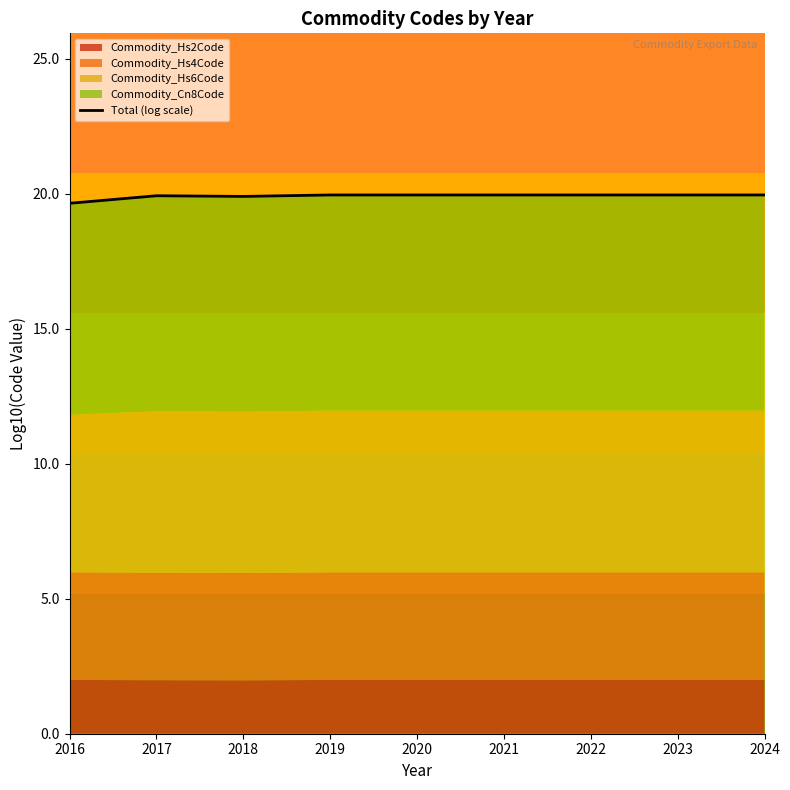

What value does the data have at 2018?

19.9